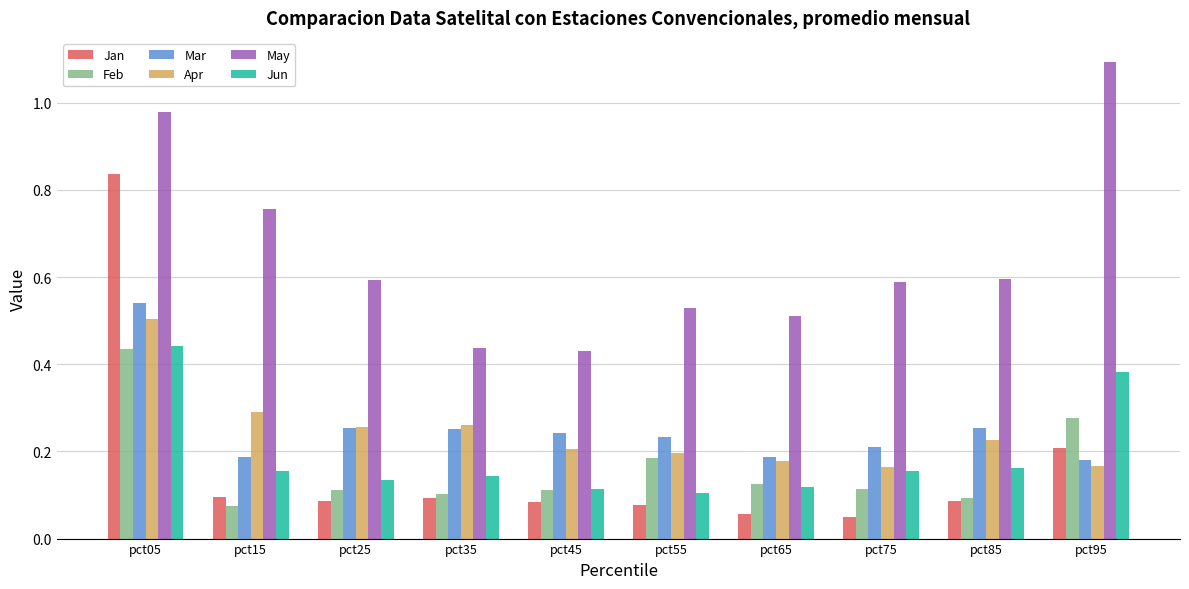

Which category has the highest value in the Mar series?

pct05